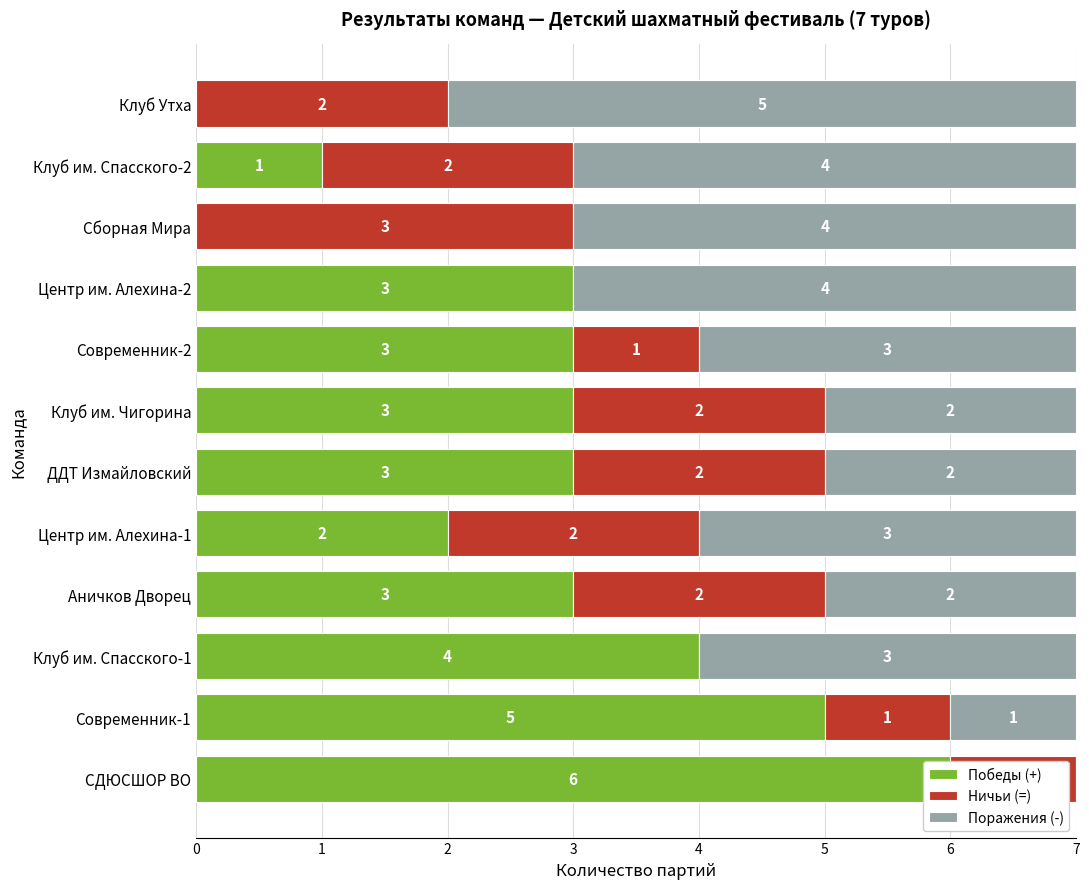

Rank the series at Современник-2 from highest to lowest value.

Победы (+), Поражения (-), Ничьи (=)